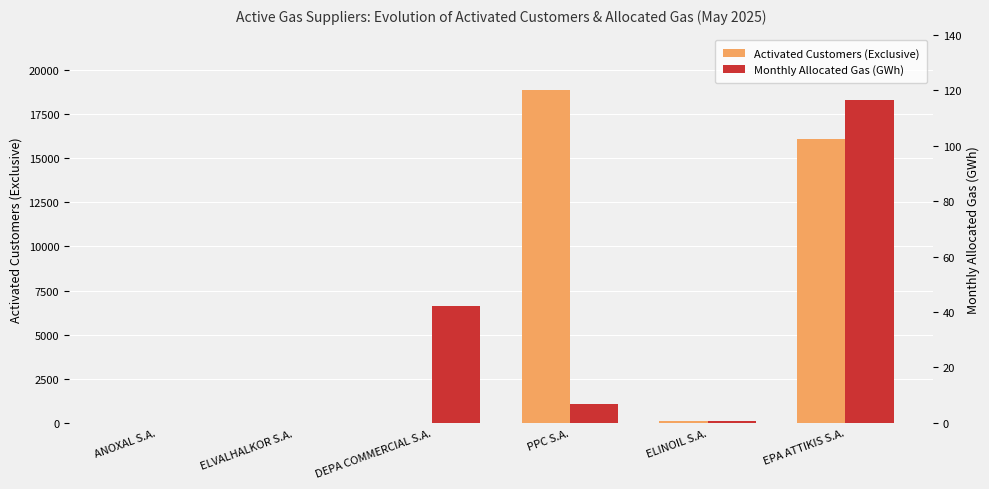

Reading left to right, transcribe all the data shown in this chart.

Activated Customers (Exclusive): 0.0	0.0	7.0	18883.0	130.0	16115.0
Monthly Allocated Gas (GWh): 0.0	0.1	42.2	6.7	0.6	116.3